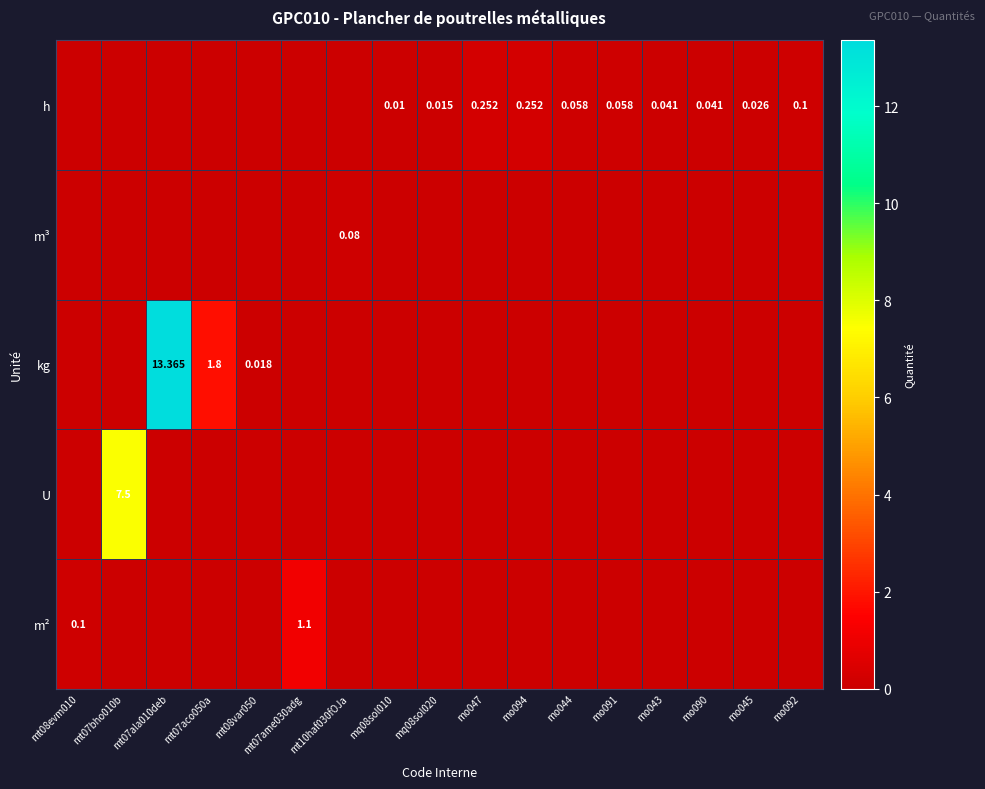

What is the difference between the maximum and minimum values in the h series?

0.3